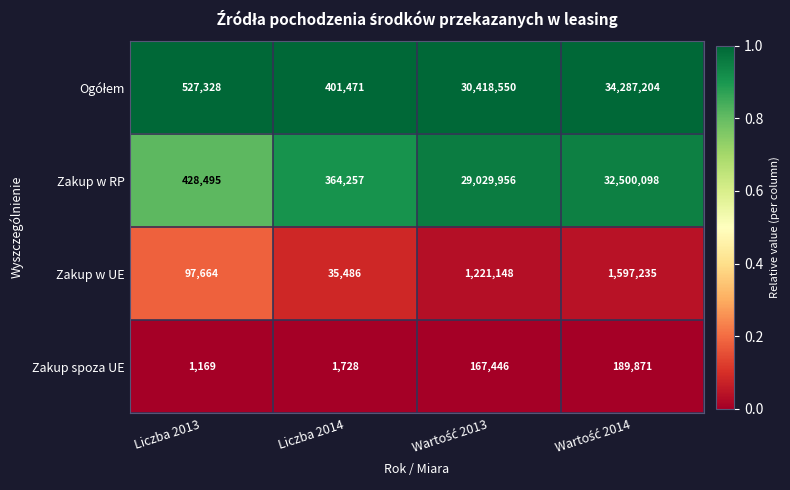

What is the total value across all series at Liczba 2014?

802942